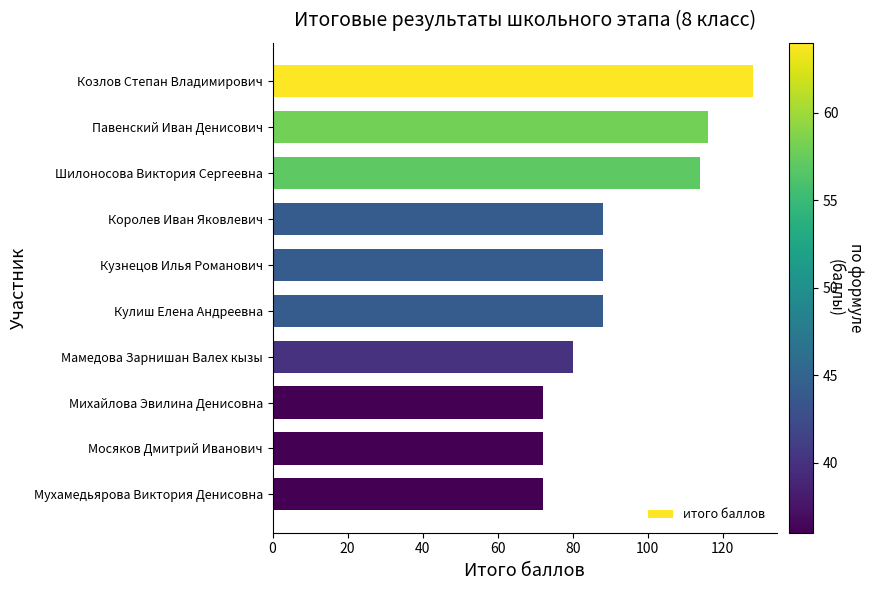

Reading top to bottom, list all the values displayed in this chart.

128	116	114	88	88	88	80	72	72	72